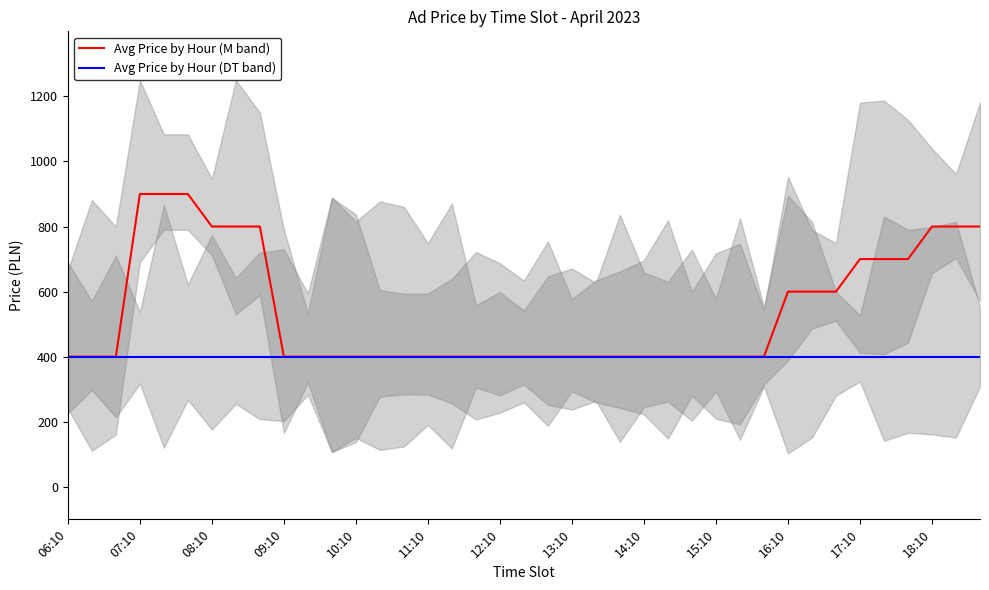

What is the value of the Avg Price by Hour (DT band) point at the 38th from the left?

400